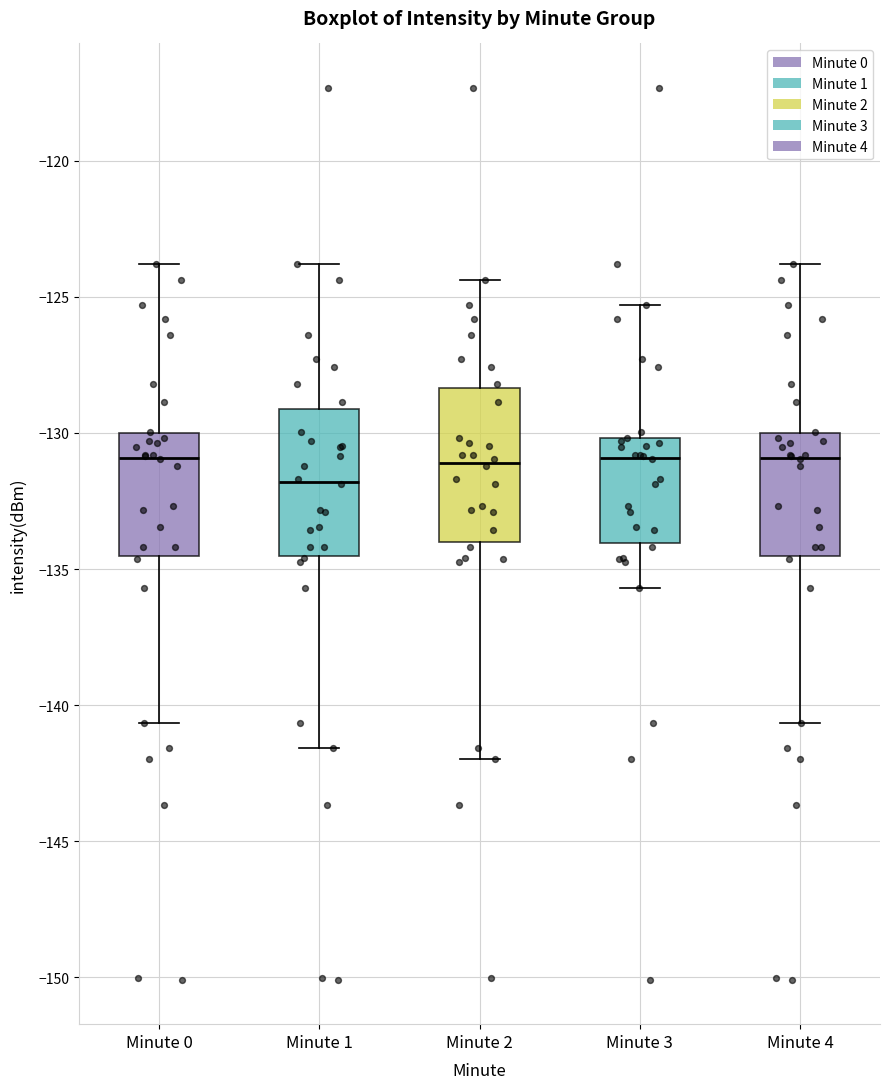

Where does the median line of the box for Minute 4 sit on the y-axis? The values are not printed on the chart, so give them approximately, as read against the axis.

-131.0